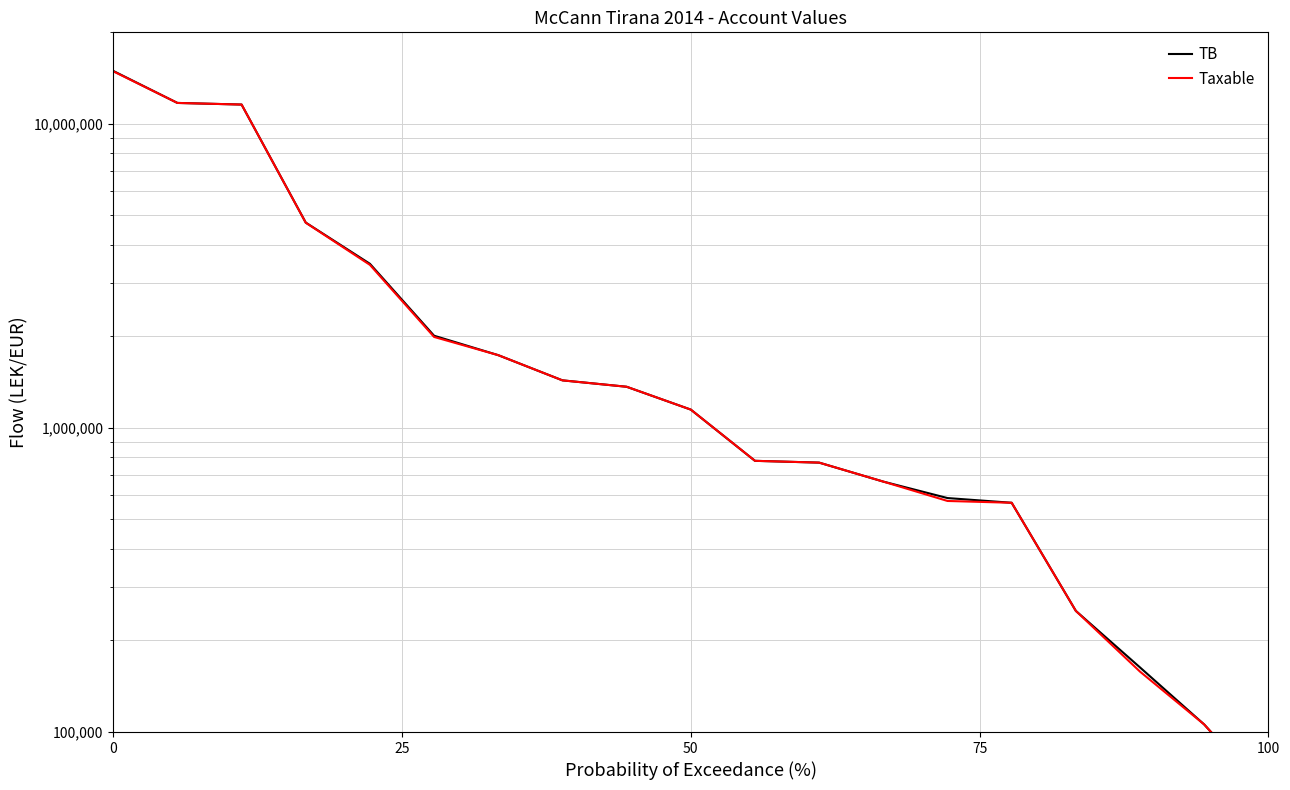

How many lines are shown in the chart?

2